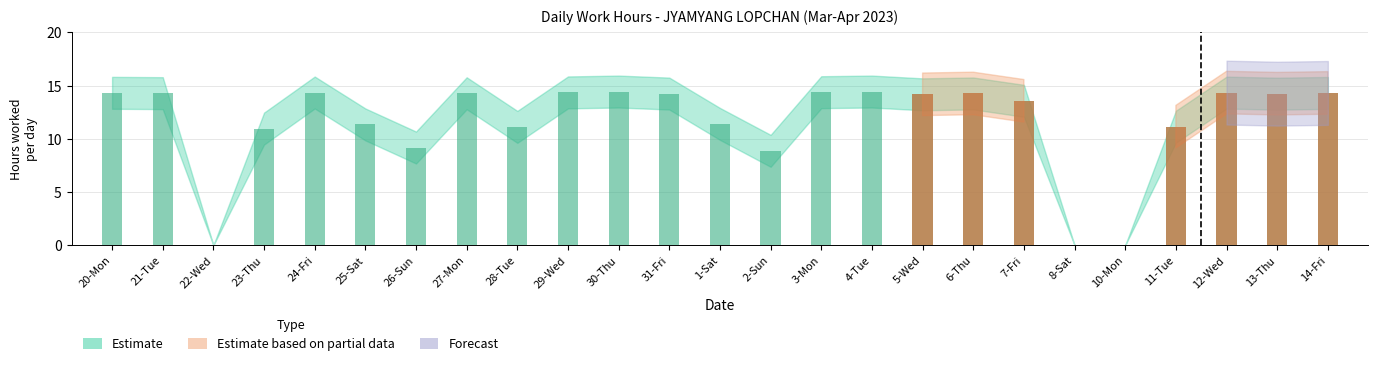

True or false: Estimate based on partial data has a value of 14.2 at 5-Wed.

True